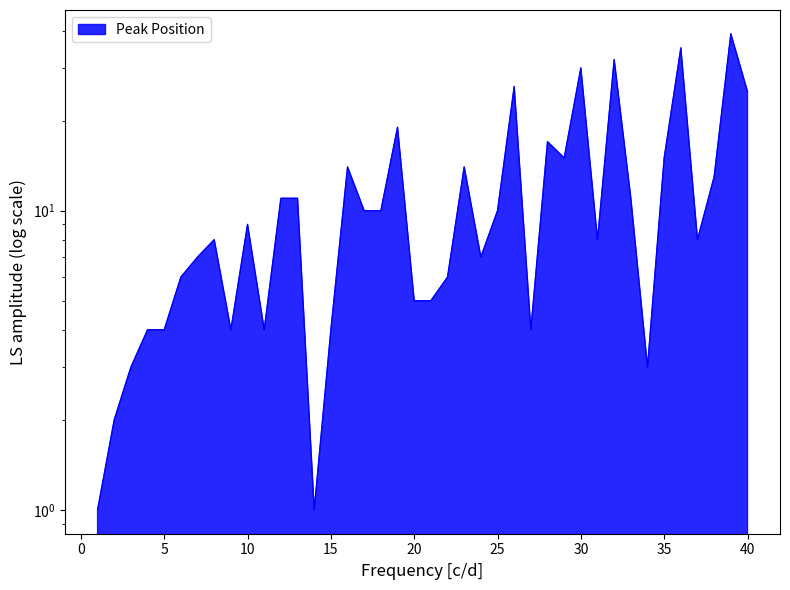

Count the number of data series in this chart.

1